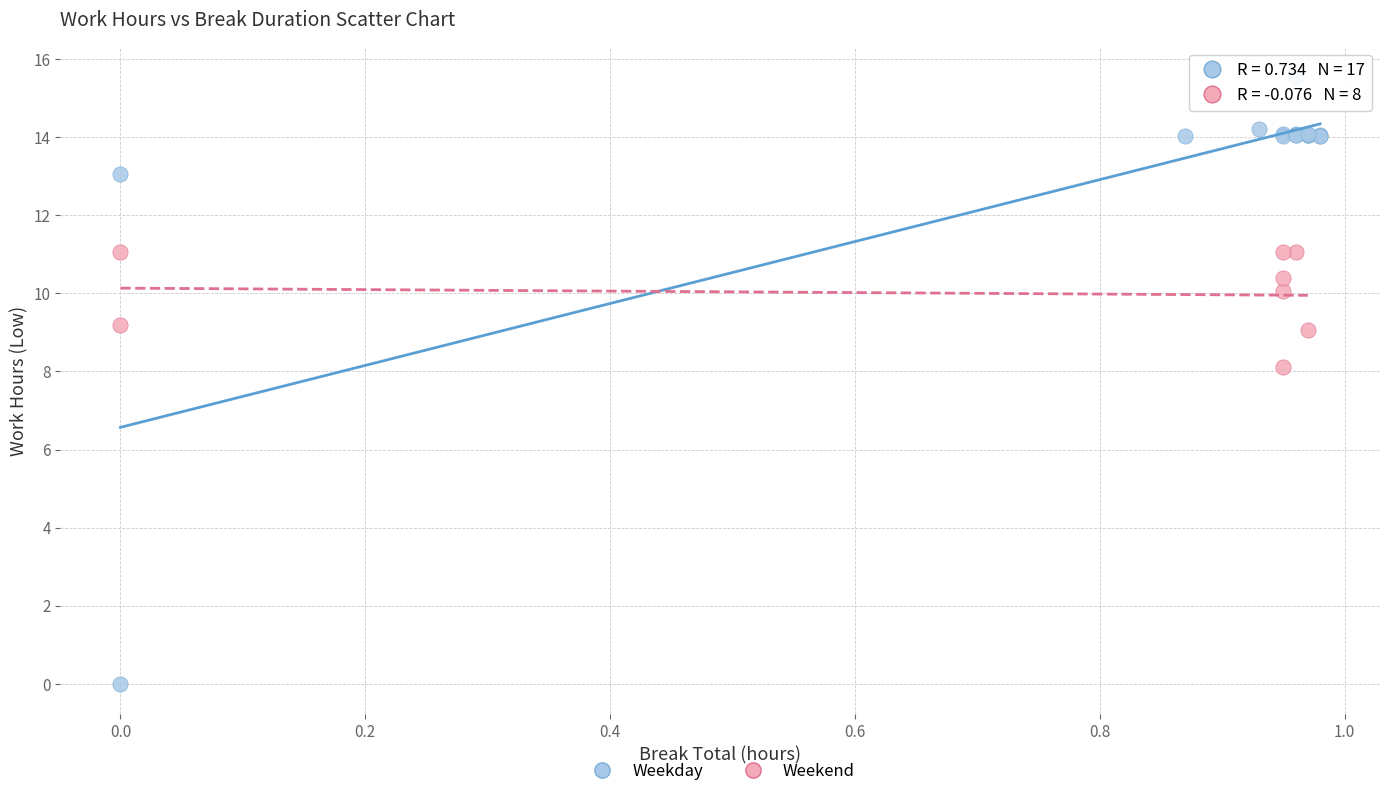

Which series has the widest spread of Y values?

Weekday